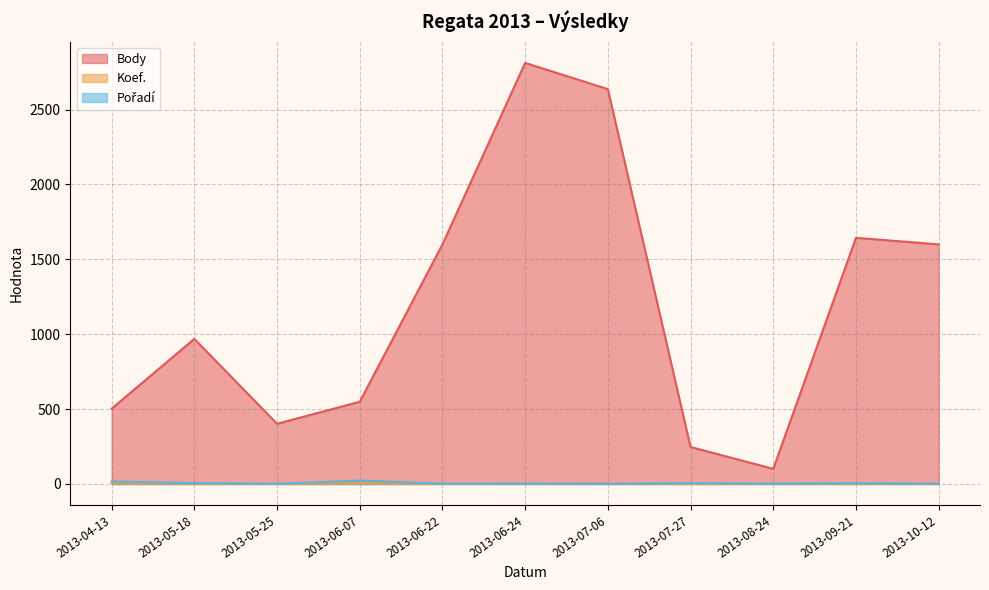

Where is the first local maximum for Body?

2013-05-18